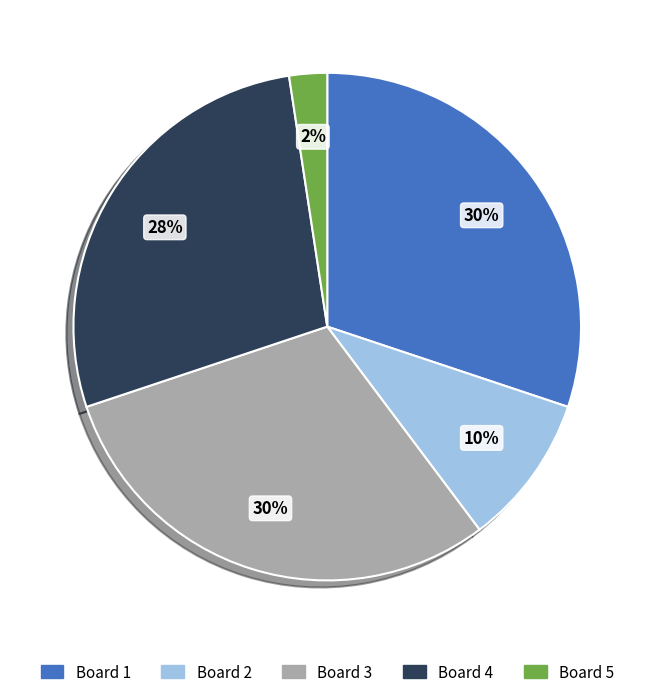

Which slice is the smallest?

Board 5